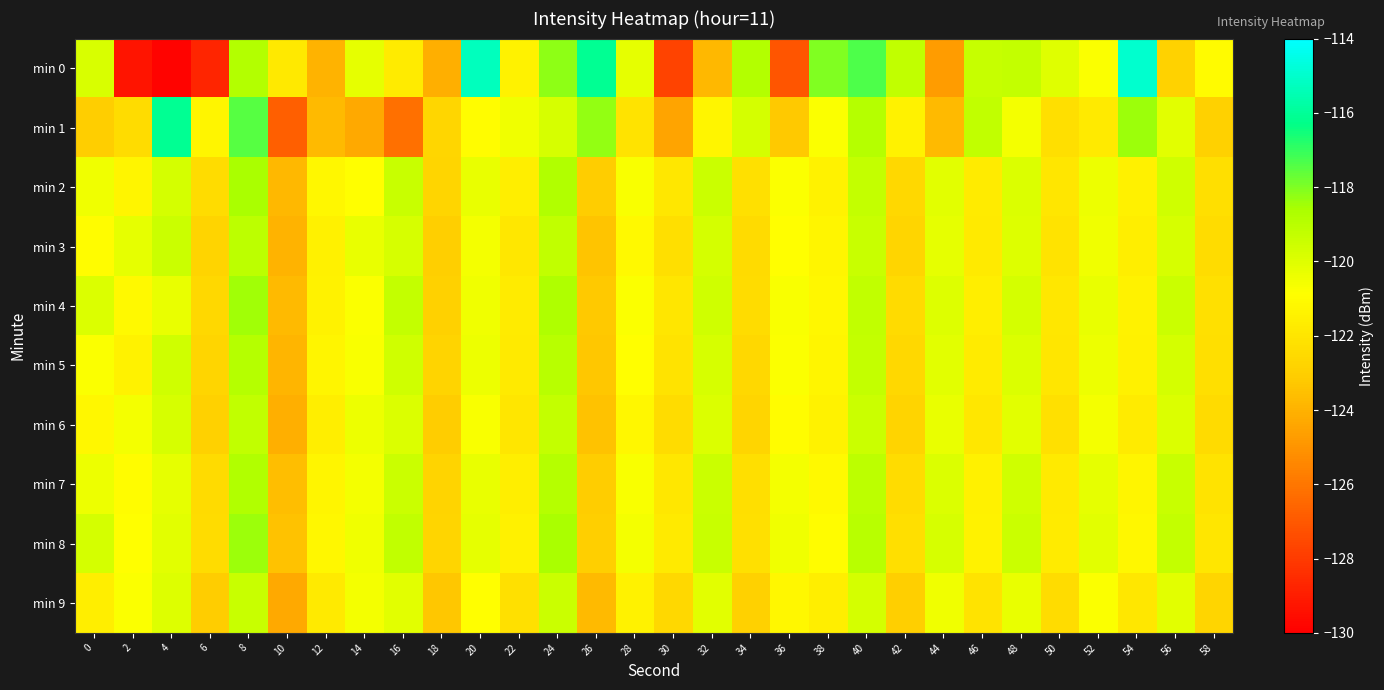

At which category is the sum across all series the highest?

8